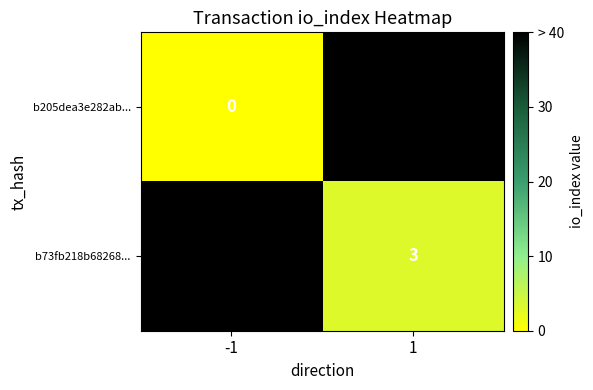

What is the total value across all series at -1?

40